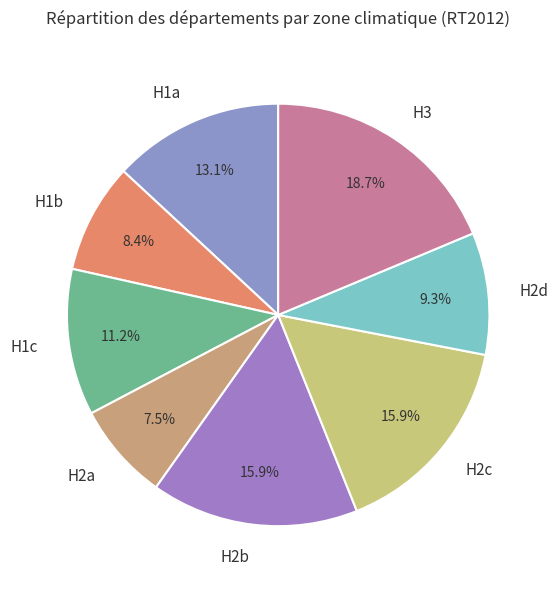

Between H2b and H3, which is larger?

H3